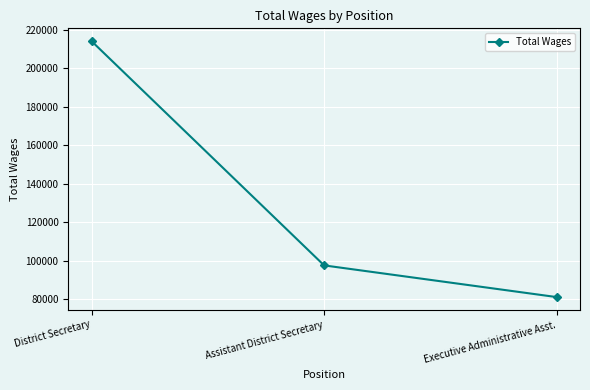

What is the label of the 1st point from the right?

Executive Administrative Asst.